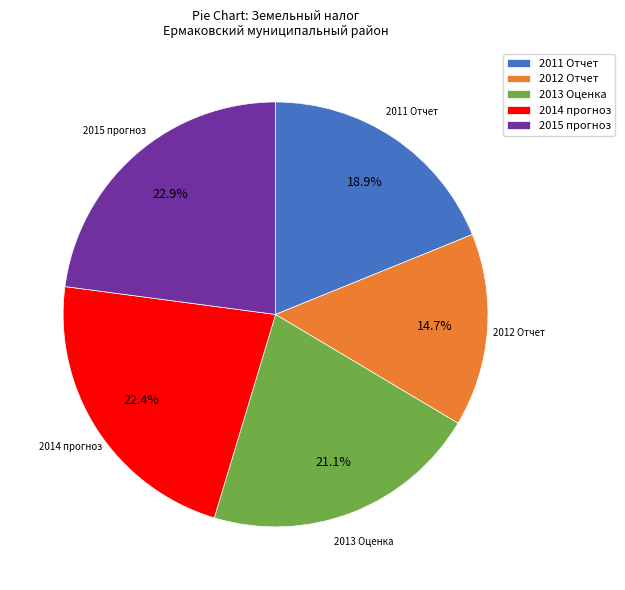

How many segments does this pie chart have?

5